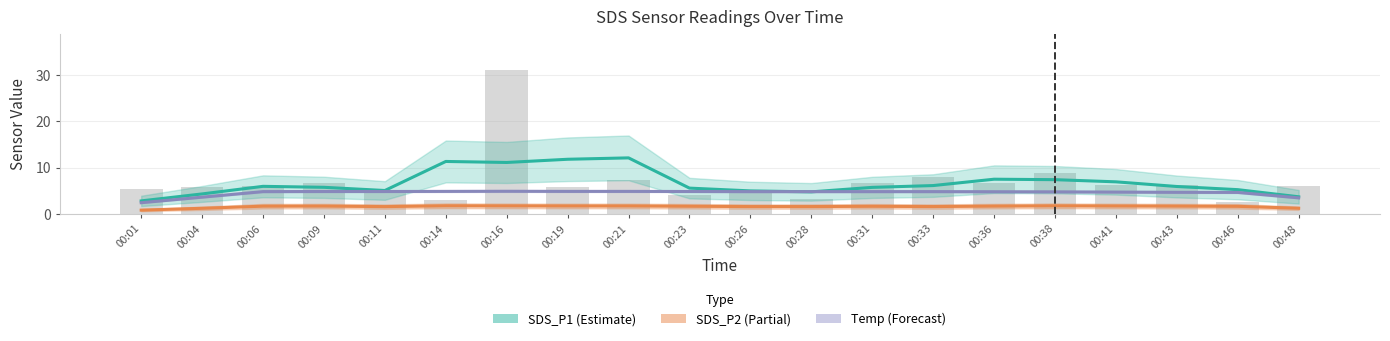

Is it true that SDS_P2 (Partial) equals 1.1 at 00:36?

False